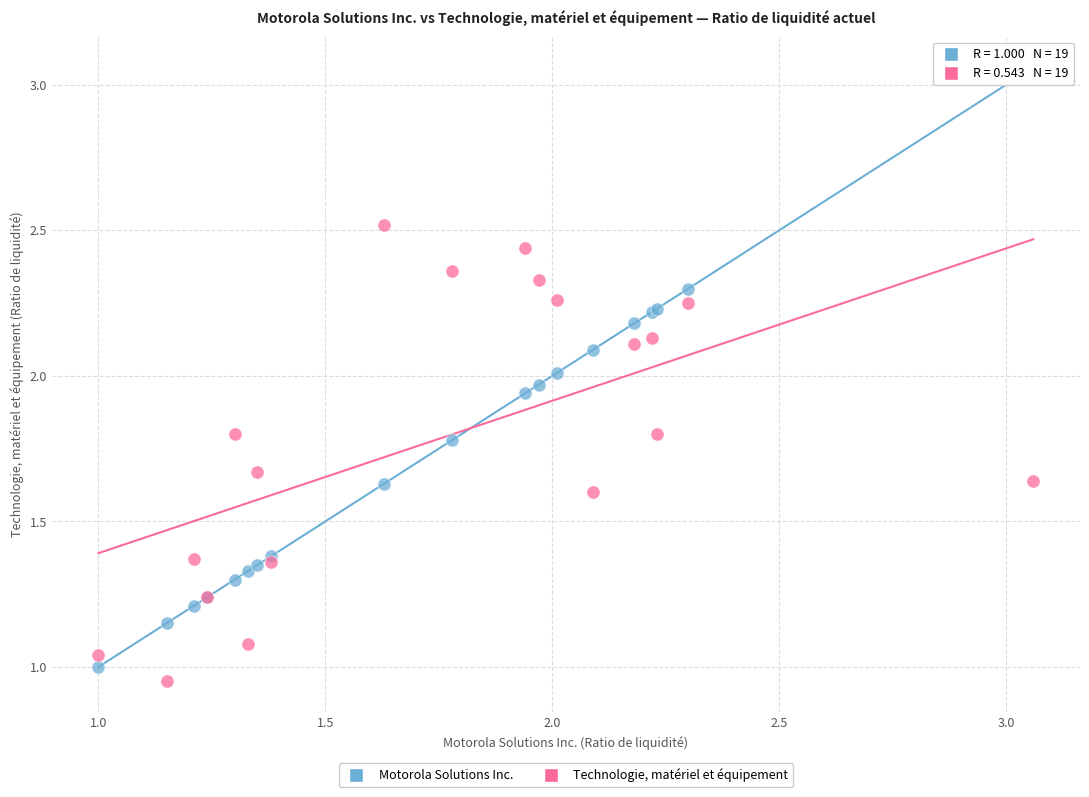

Which series has the largest Y range (max minus min)?

Motorola Solutions Inc.